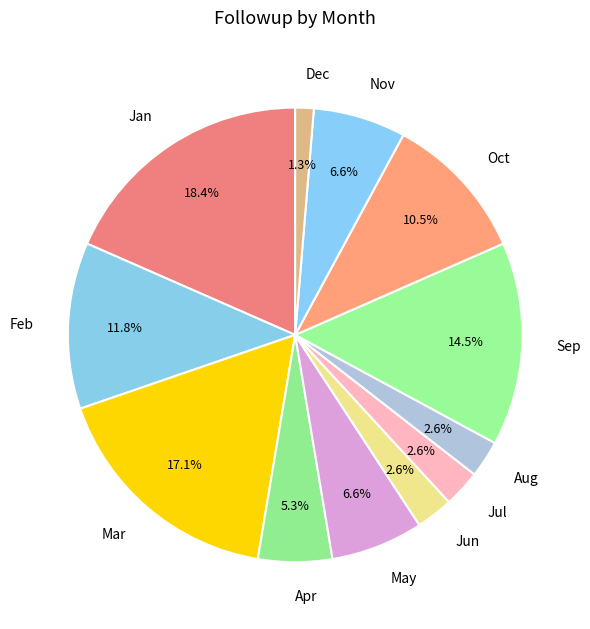

True or false: Jan accounts for 18% of the total.

True